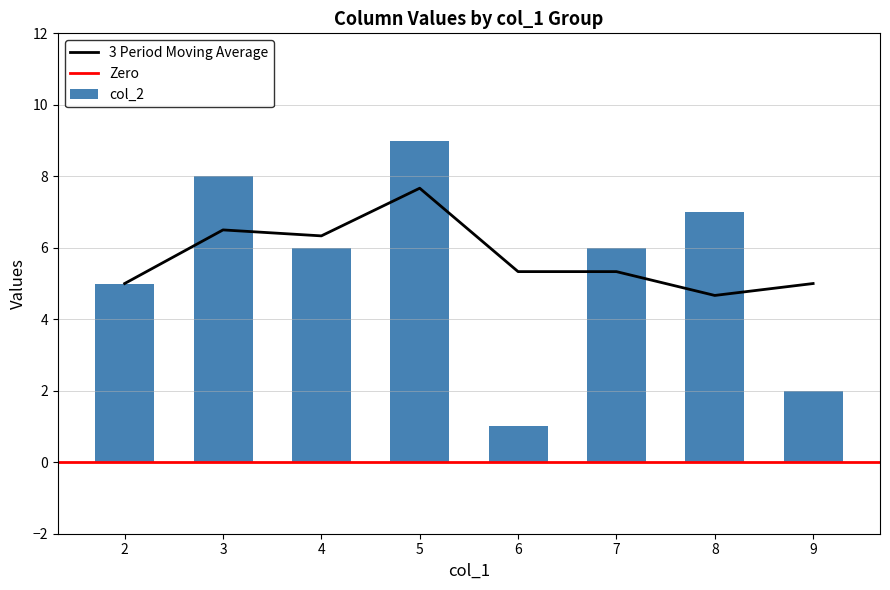

What is the minimum value for 3 Period Moving Average?

4.7